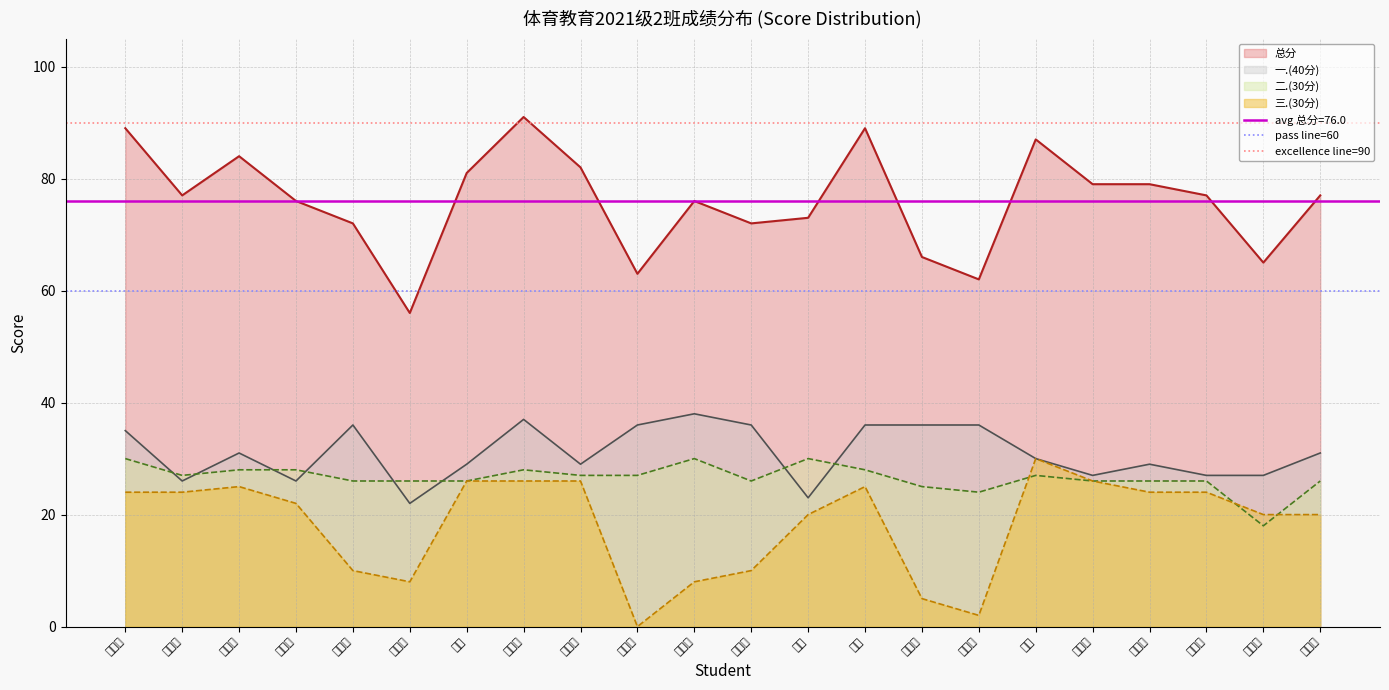

What is the label of the 2nd point from the left?

于欣永